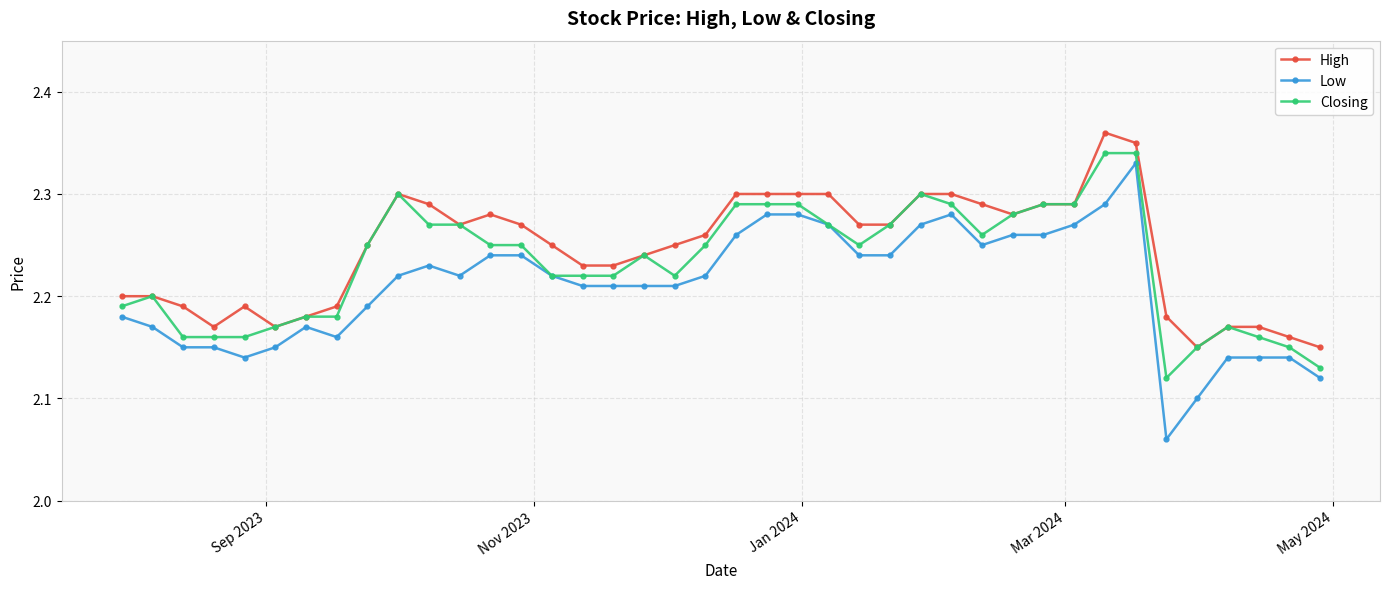

True or false: Closing has more than 0 interior local peaks.

True